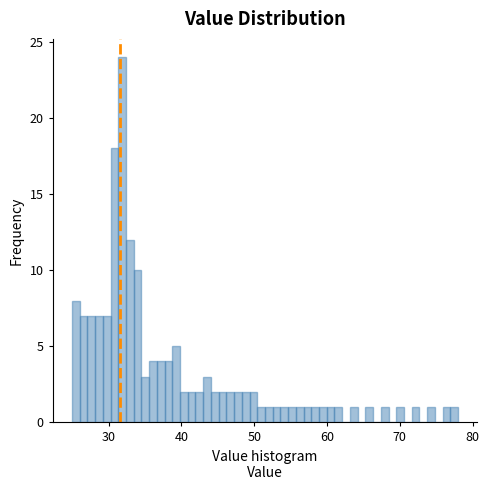

Read against the x-axis, roughly where is the centre of the tallest bar?

32